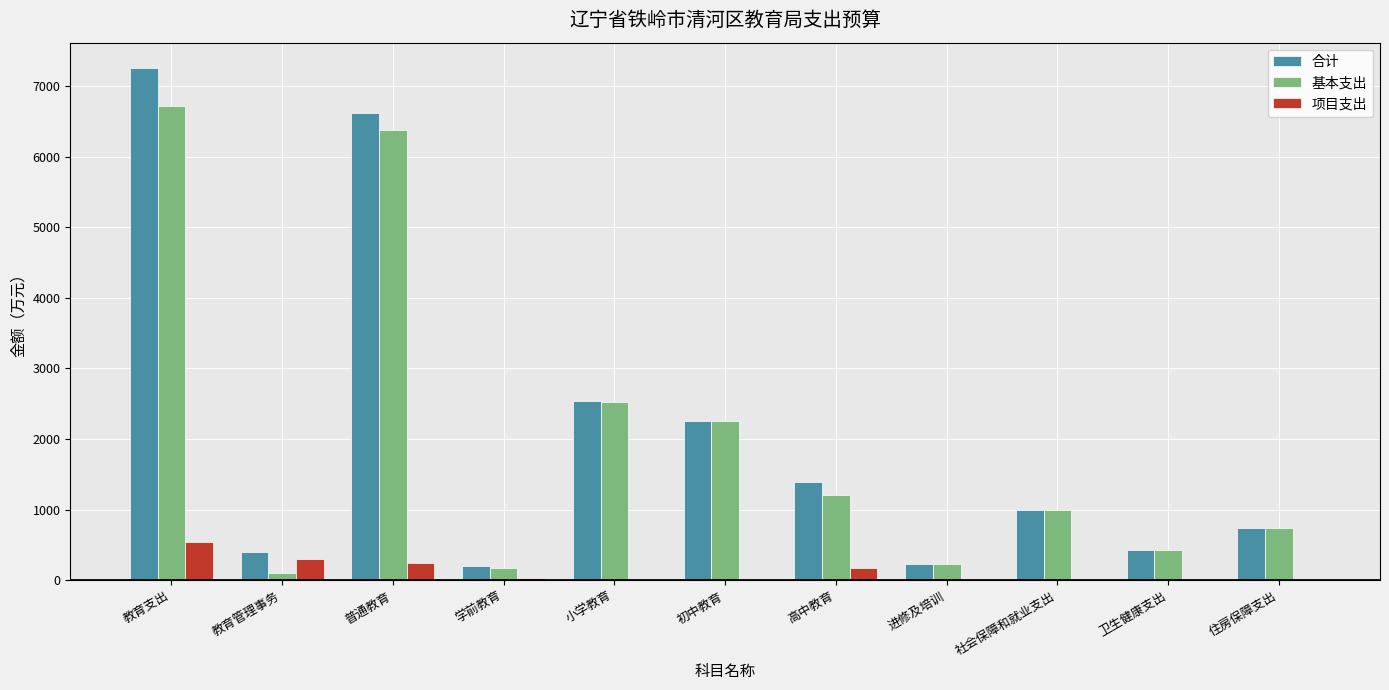

Which category has the highest value in the 项目支出 series?

教育支出